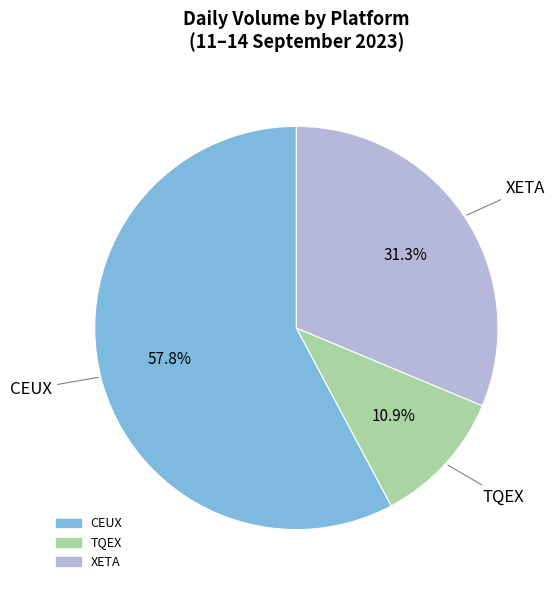

To the nearest percent, what is the difference between the largest and smallest slice percentages?

47%